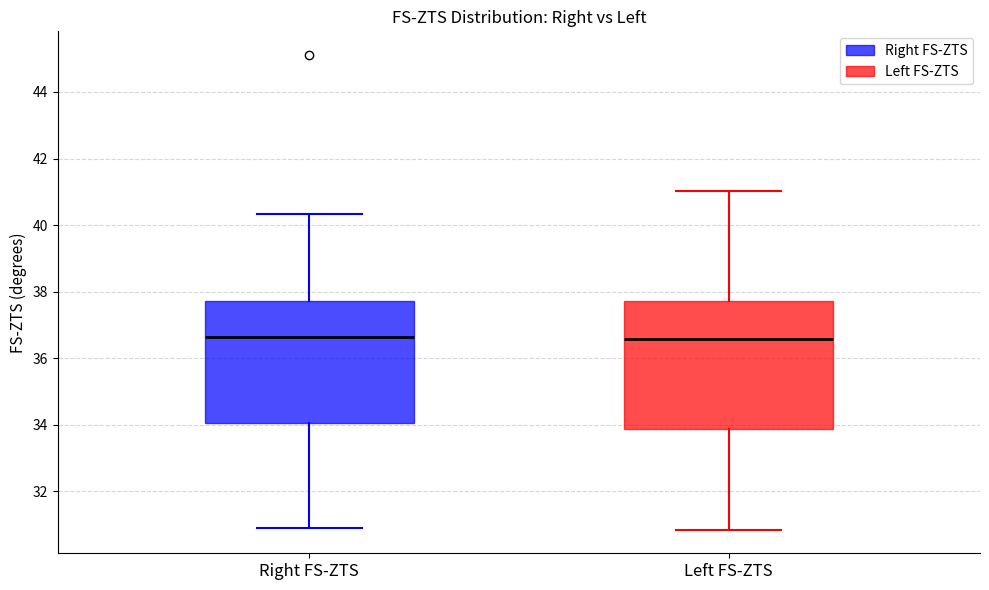

Reading left to right, read every box against the y-axis: the position of its median line, the range the box covers, and the ends of its whiskers. The values are not printed on the chart, so give them approximately, as read against the axis.

Right FS-ZTS: median 36.6, box 34.0 to 37.8, whiskers 31.0 to 40.4
Left FS-ZTS: median 36.6, box 33.8 to 37.8, whiskers 30.8 to 41.0